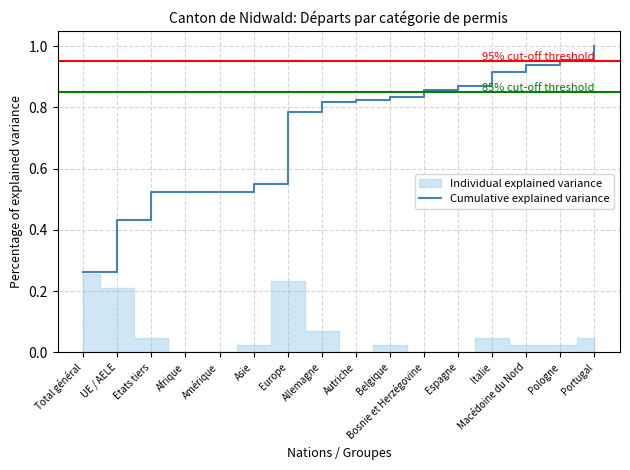

Where is the data nearest to the value 0?

Total général